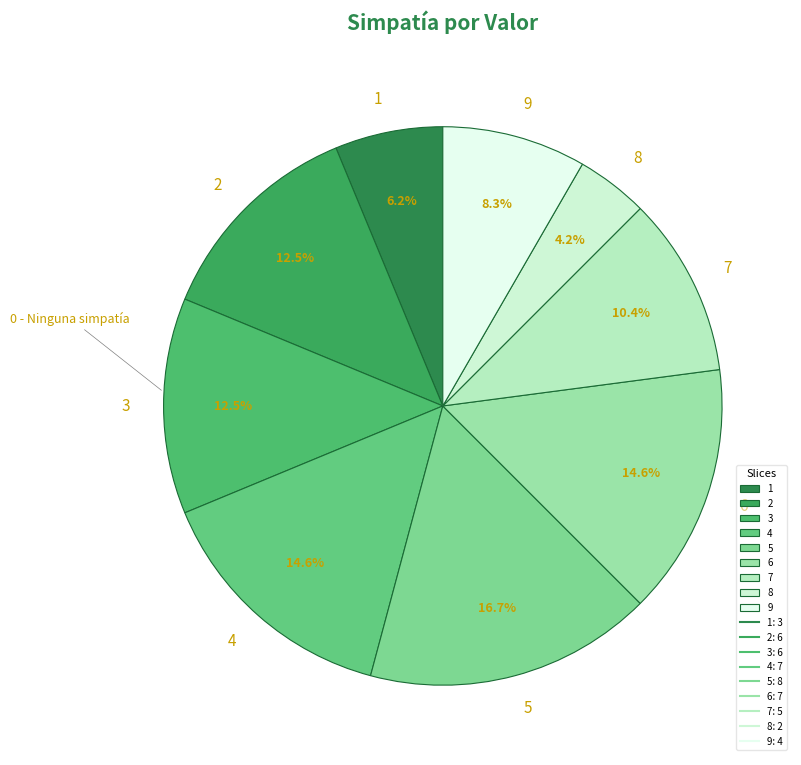

Which category has the biggest portion of the pie?

5